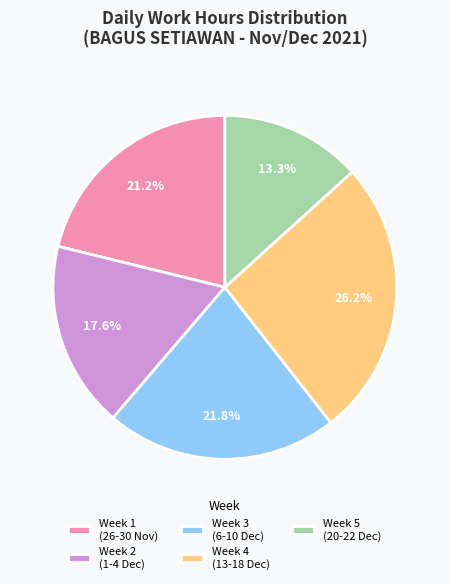

Is Week 2 (1-4 Dec) the majority of the pie?

No